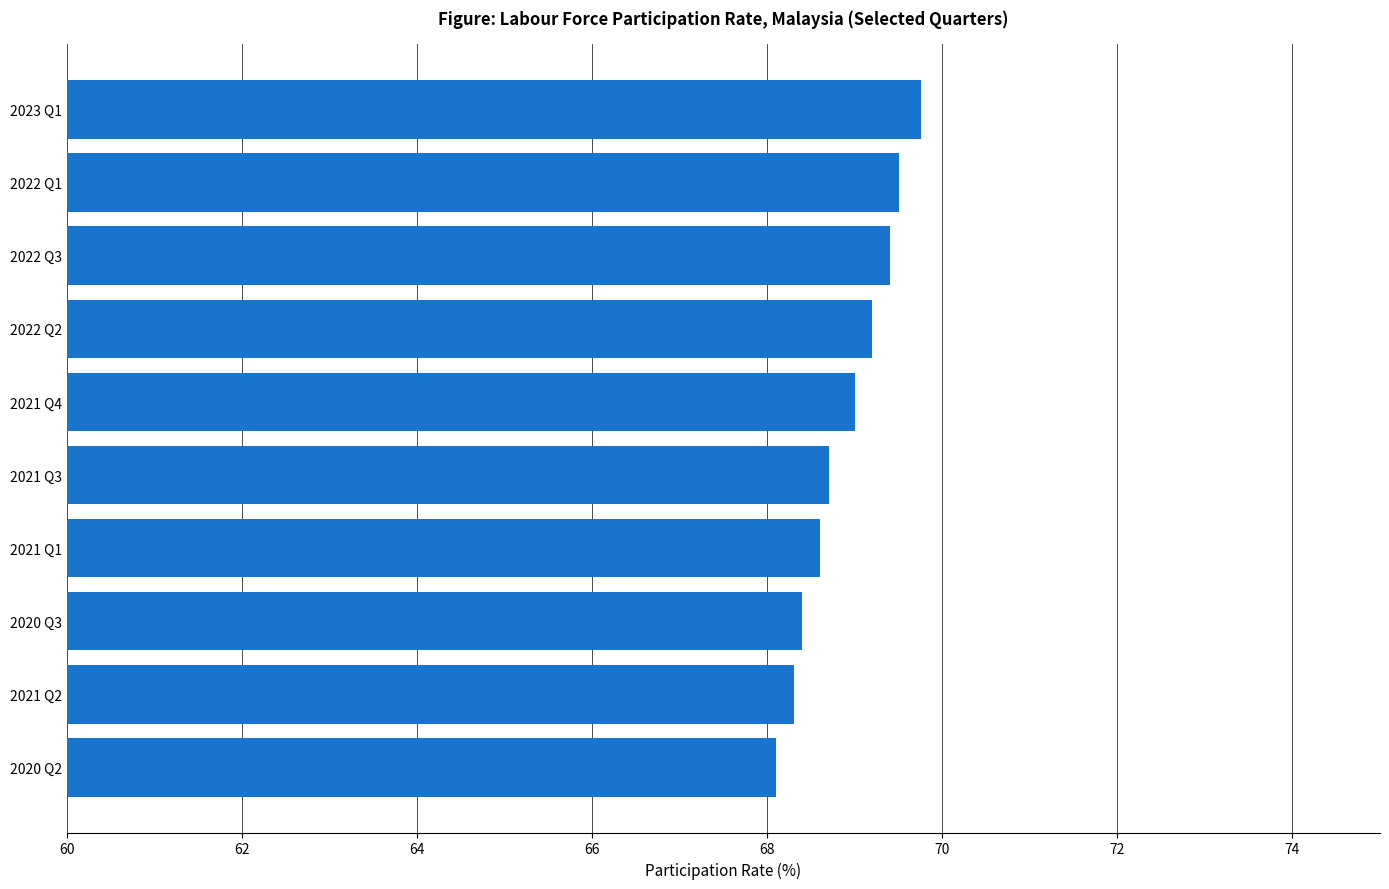

Does the chart contain any negative values?

No